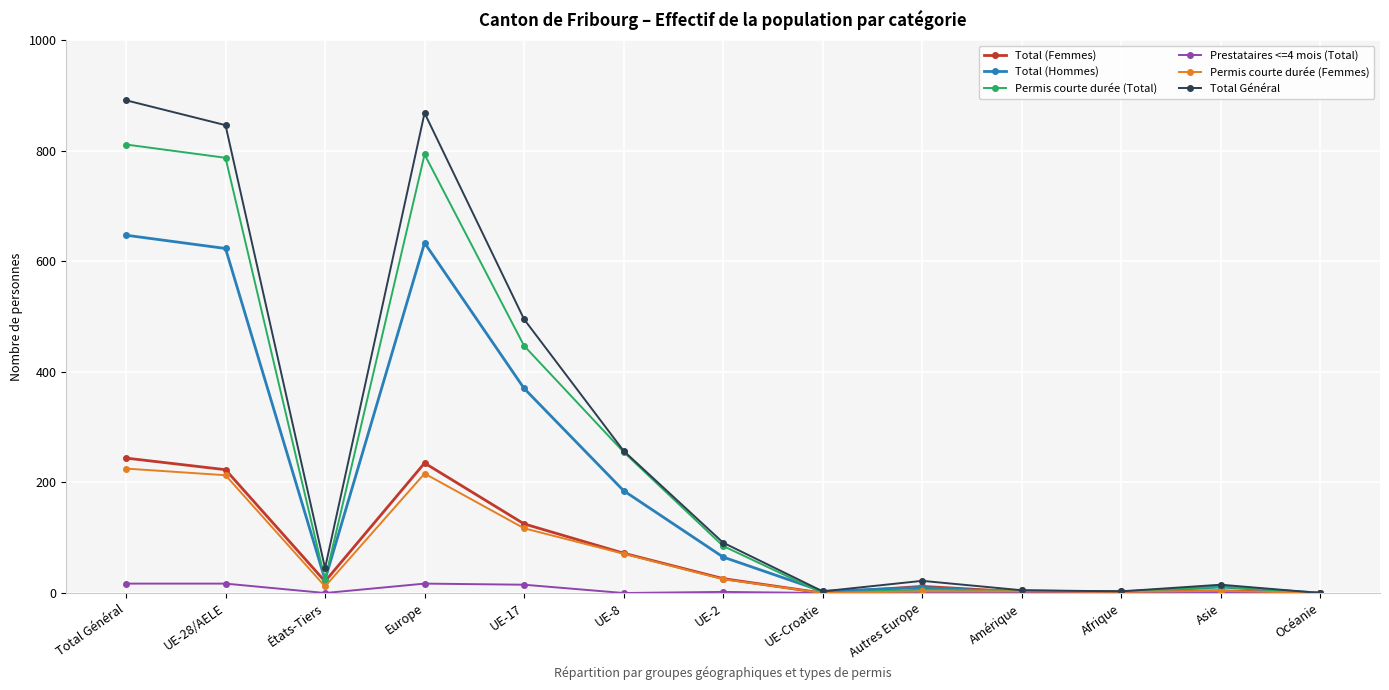

What is the difference between the Total (Femmes) values at Océanie and Europe?

235